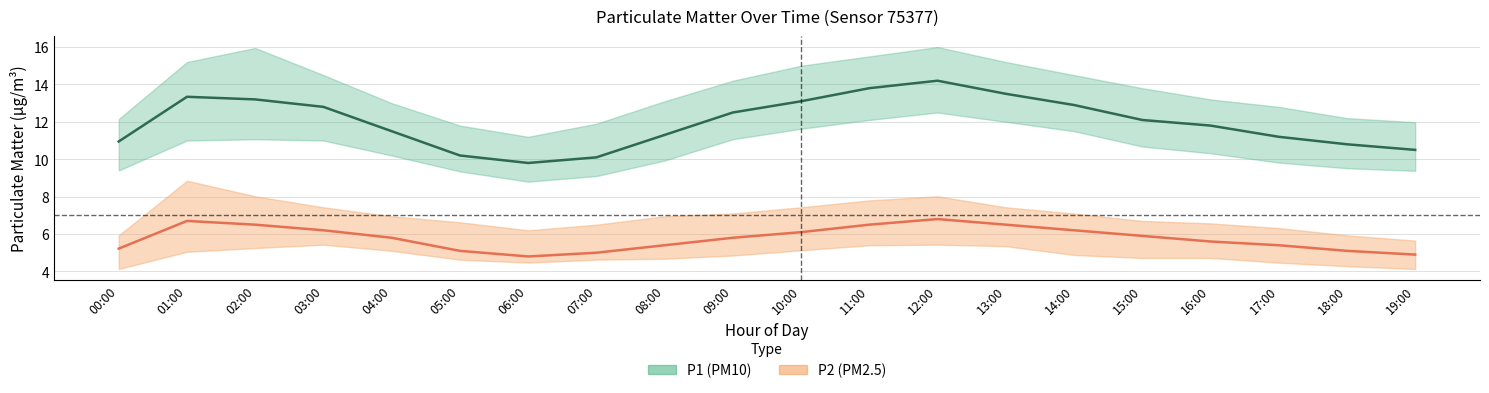

At which category does P2_lower reach its first local peak?

03:00